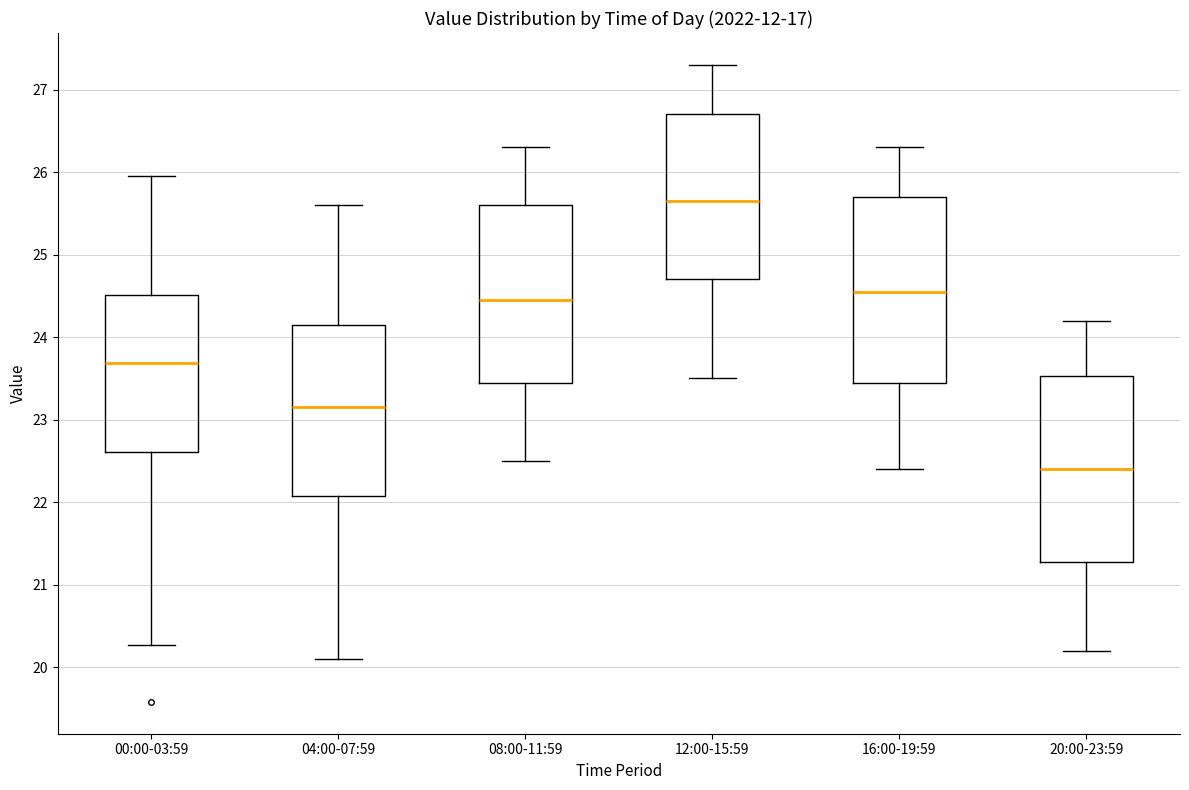

Where does the median line of the box for 16:00-19:59 sit on the y-axis? The values are not printed on the chart, so give them approximately, as read against the axis.

24.6